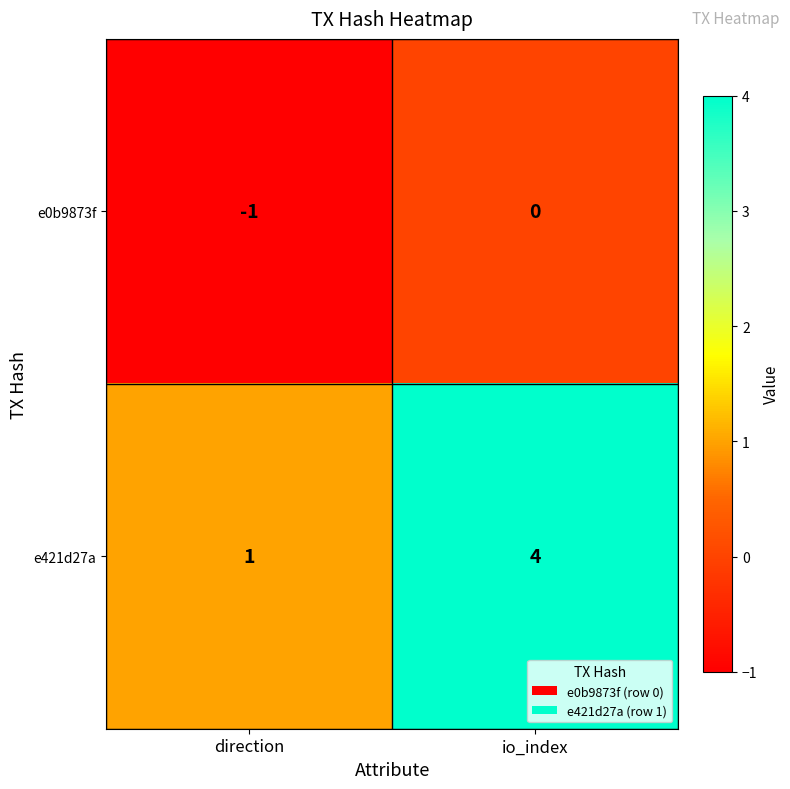

True or false: e0b9873f has a value of 0 at direction.

False